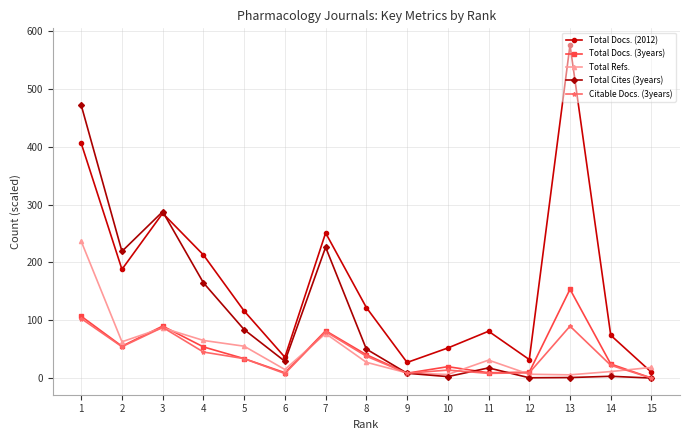

Where does the Total Docs. (3years) series first go above 33?

1